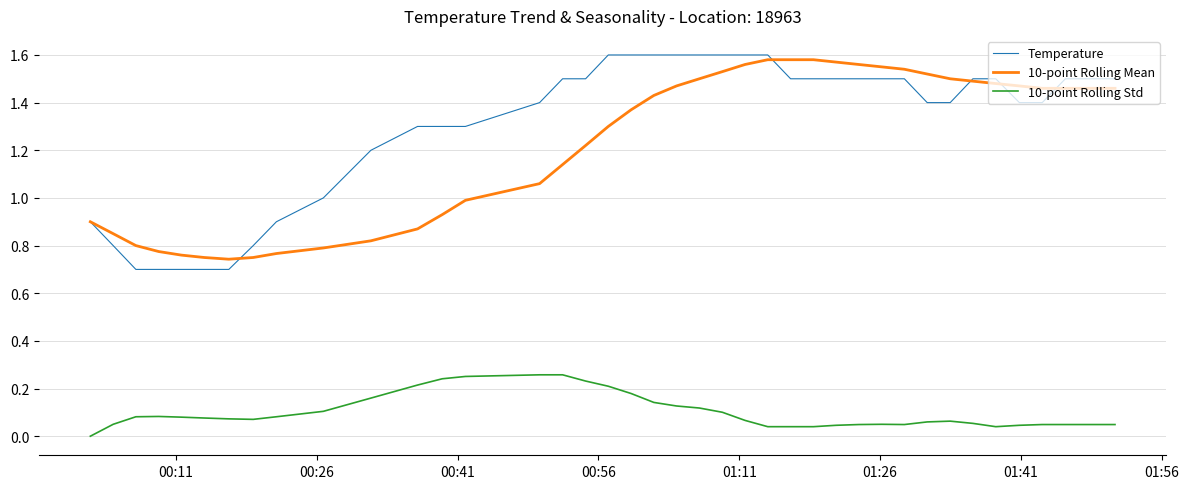

True or false: Temperature and 10-point Rolling Std intersect in this chart.

False